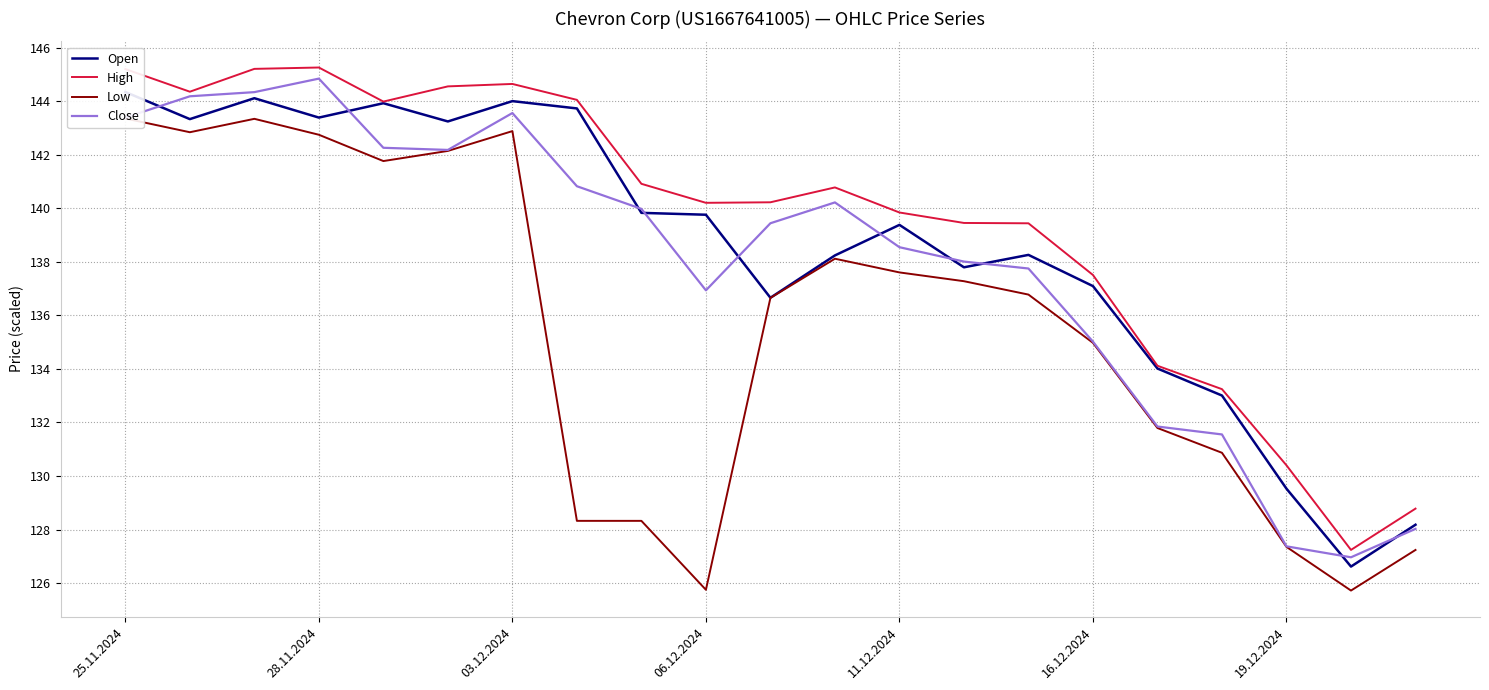

Is it true that Close equals 84.8 at 20?

False